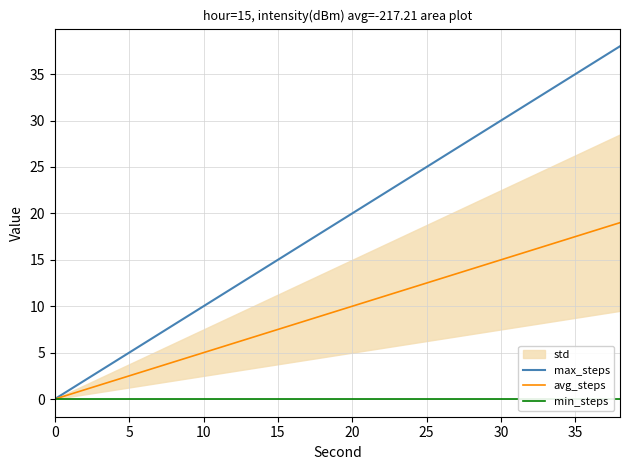

What is the maximum value shown in the chart?

38